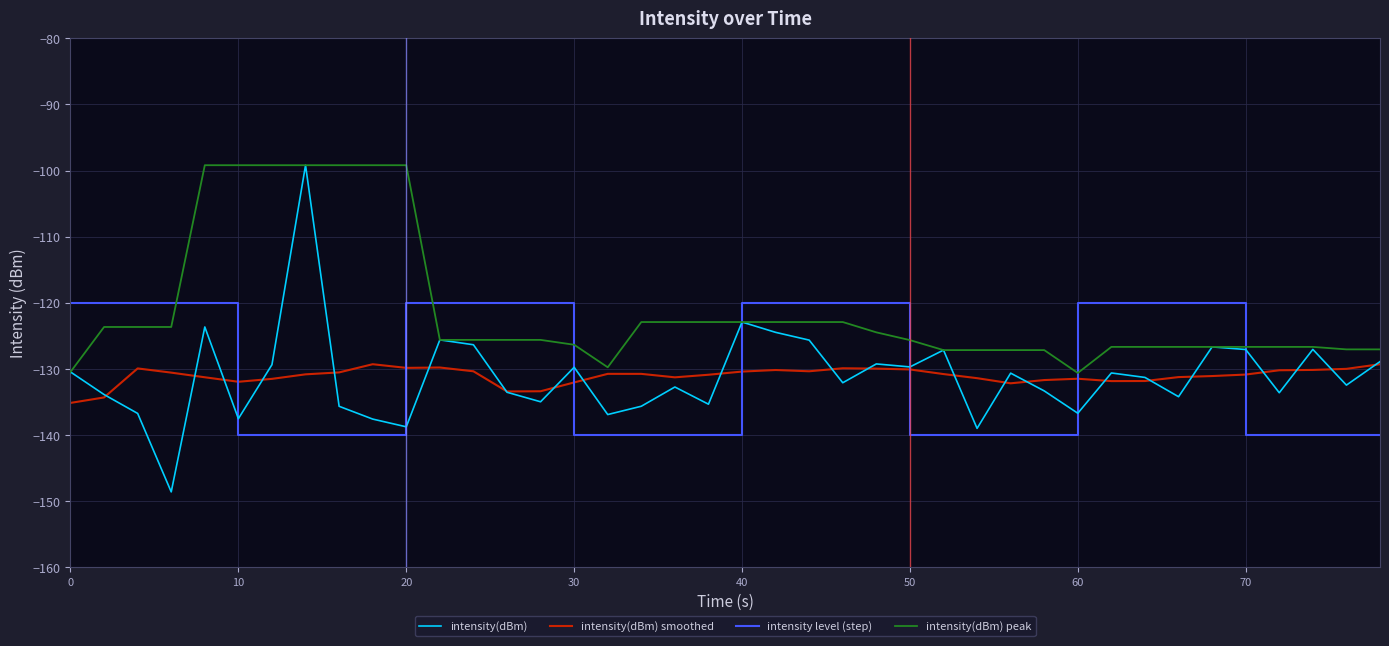

After their last crossing, which series has the higher values: intensity(dBm) or intensity level (step)?

intensity(dBm)